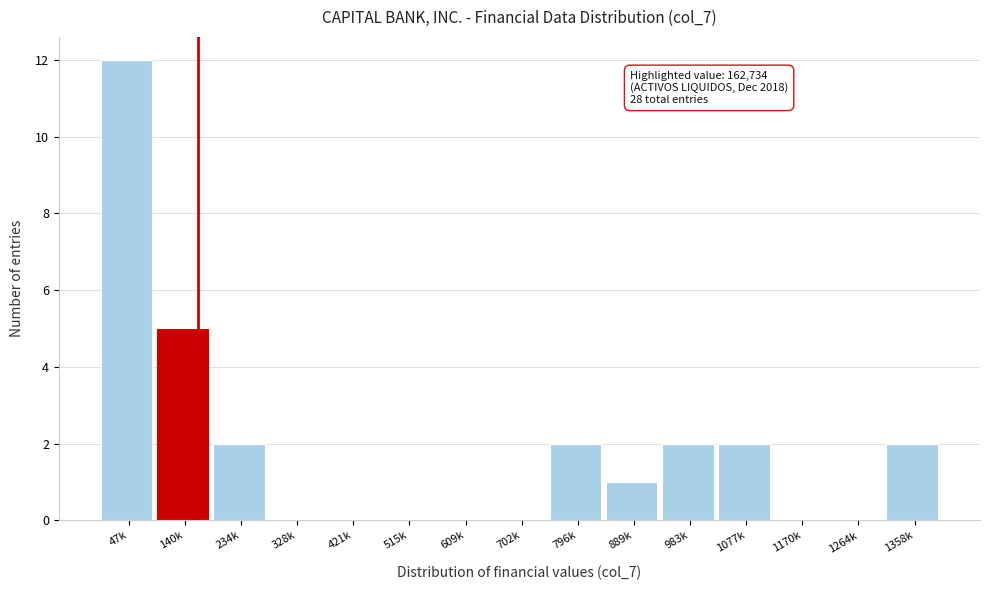

Reading left to right, transcribe all the data shown in this chart.

47k=12	140k=5	234k=2	328k=0	421k=0	515k=0	609k=0	702k=0	796k=2	889k=1	983k=2	1077k=2	1170k=0	1264k=0	1358k=2